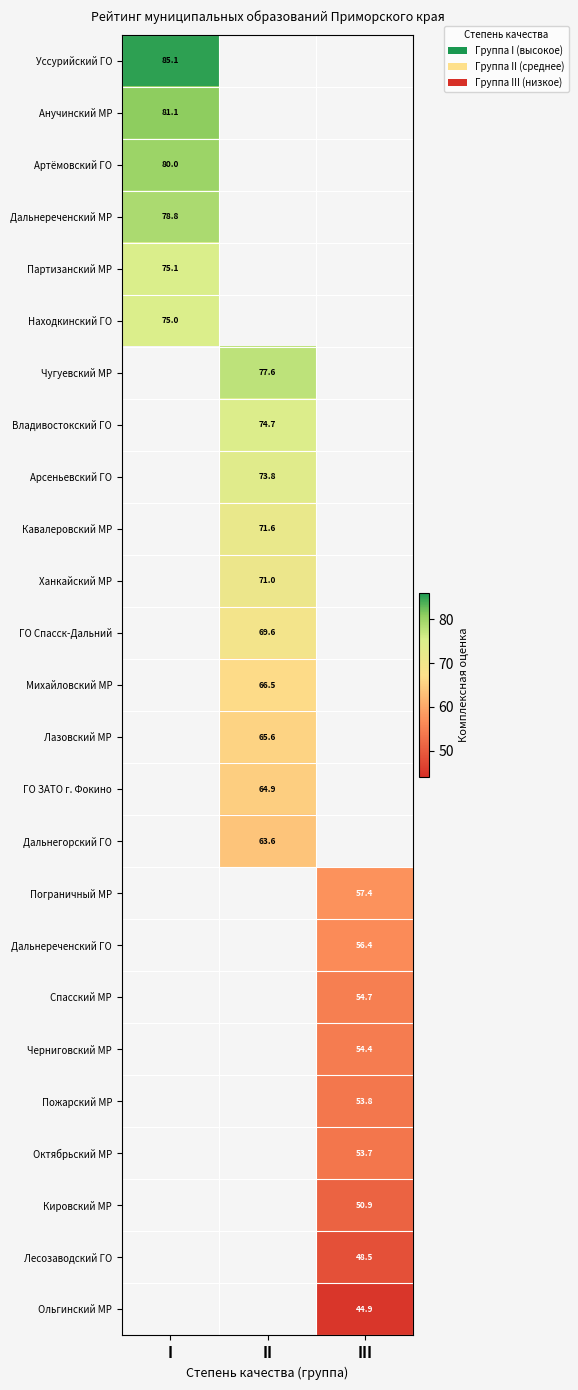

At how many categories does at least one series exceed 53?

3